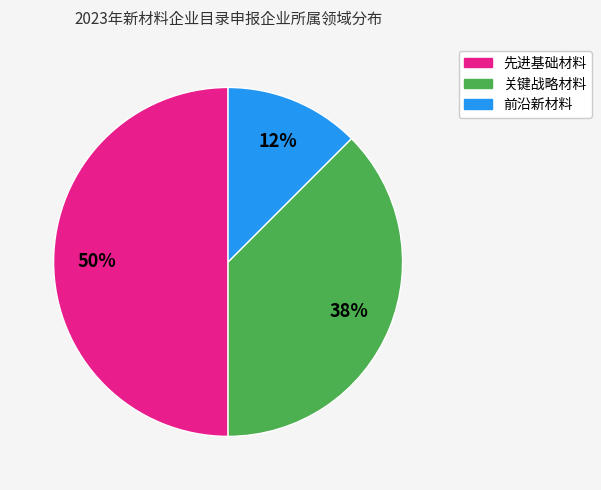

Between 前沿新材料 and 先进基础材料, which is larger?

先进基础材料